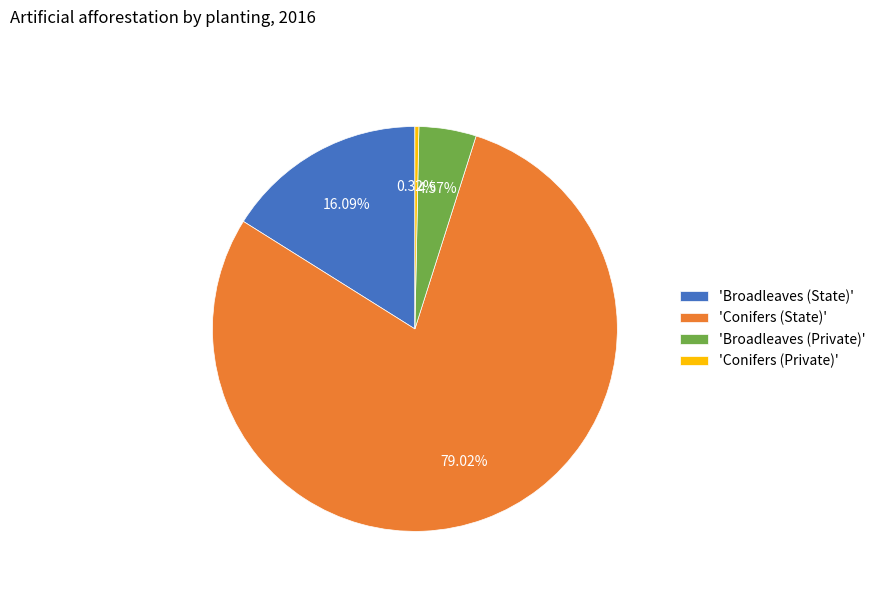

Between 'Conifers (State)' and 'Broadleaves (State)', which is larger?

'Conifers (State)'